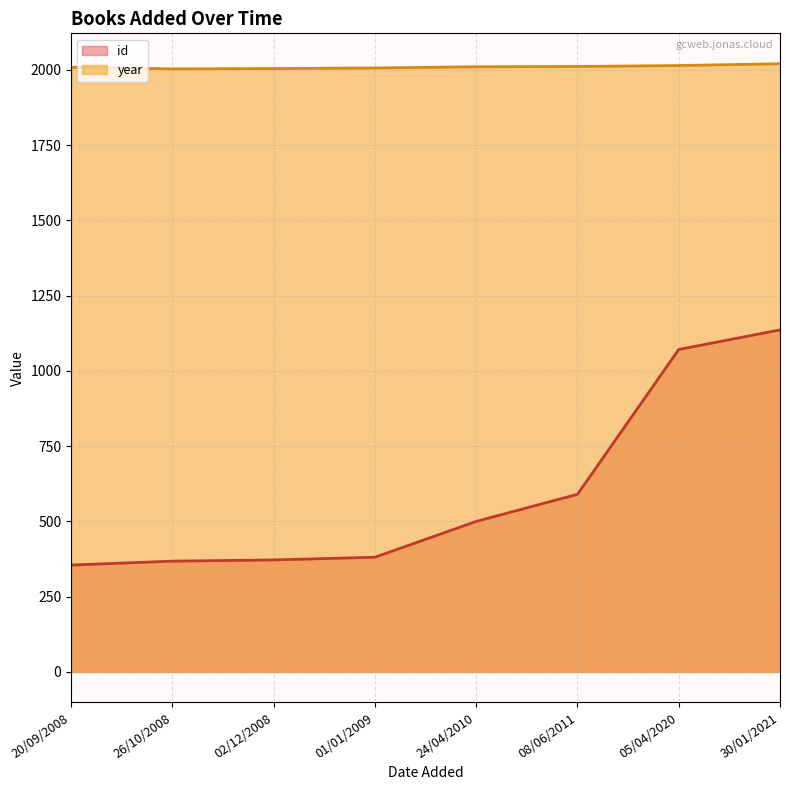

What is the label of the 7th point from the left?

05/04/2020